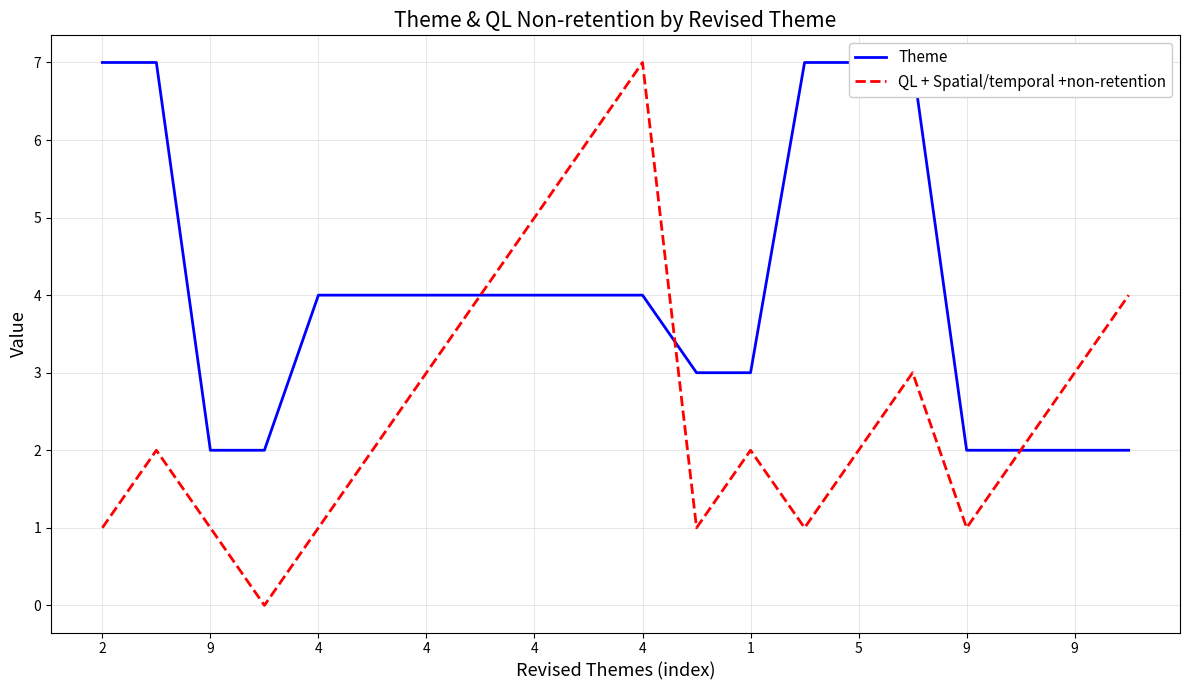

Is it true that QL + Spatial/temporal +non-retention equals 6 at 19?

False